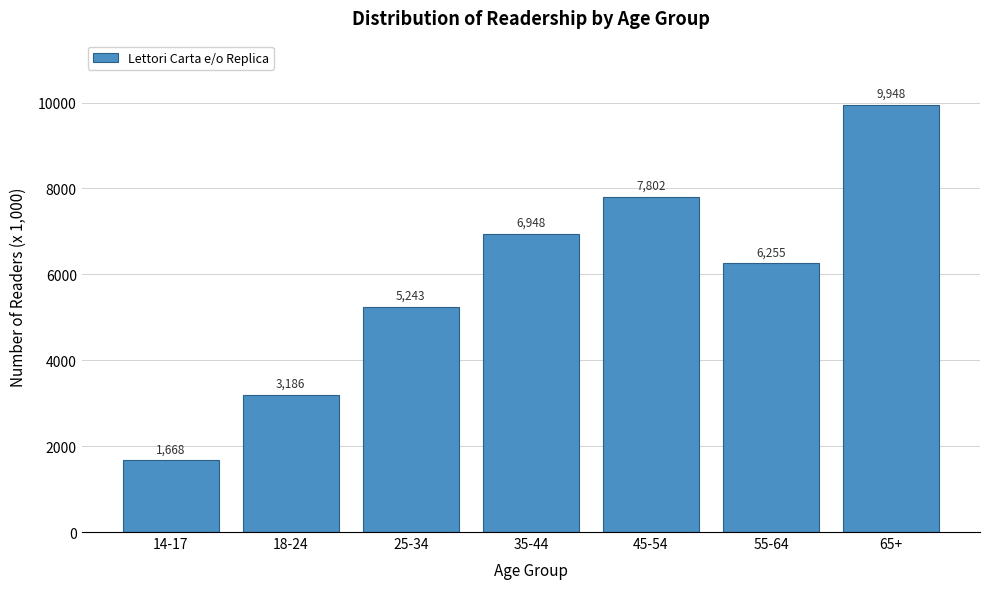

Reading right to left, transcribe all the data shown in this chart.

65+=9948	55-64=6255	45-54=7802	35-44=6948	25-34=5243	18-24=3186	14-17=1668